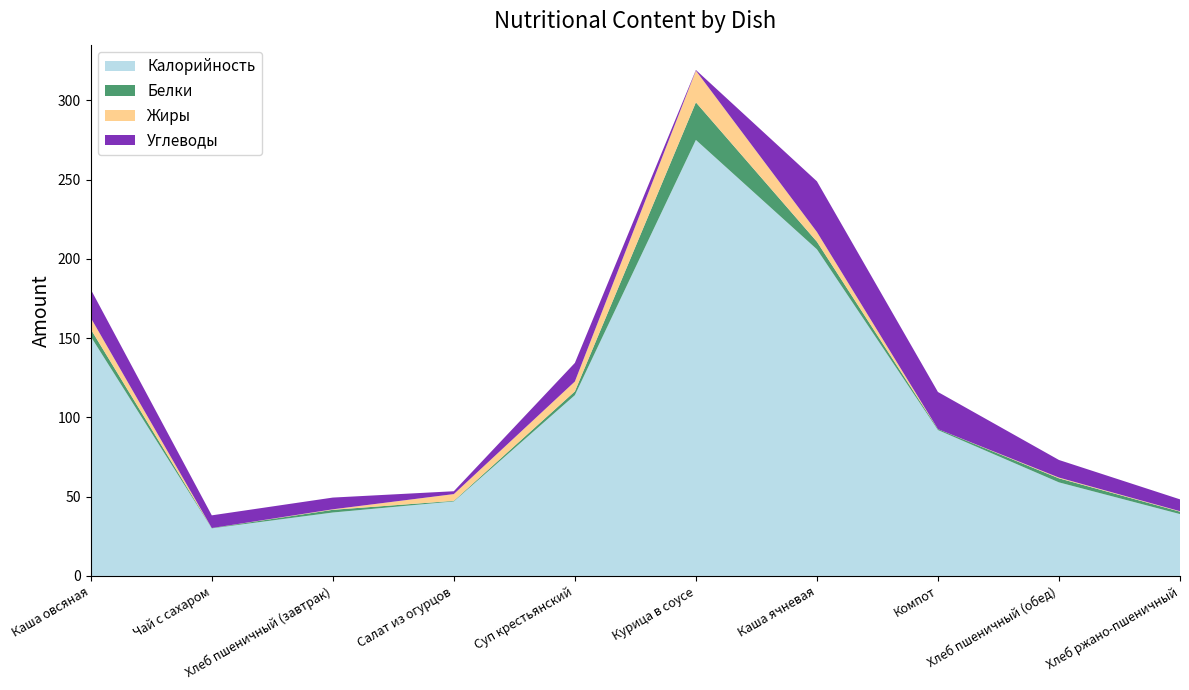

Reading right to left, what are all the values shown in this chart?

Калорийность: 39.0	59.0	92.0	206.0	275.0	114.0	47.0	40.0	30.0	151.0
Белки: 1.5	2.5	0.6	4.8	23.7	2.4	0.4	1.7	0.2	4.6
Жиры: 0.3	0.5	0.0	6.2	20.0	6.2	4.3	0.3	0.0	7.2
Углеводы: 7.5	11.1	23.4	31.9	0.4	11.7	1.8	7.4	8.0	17.9